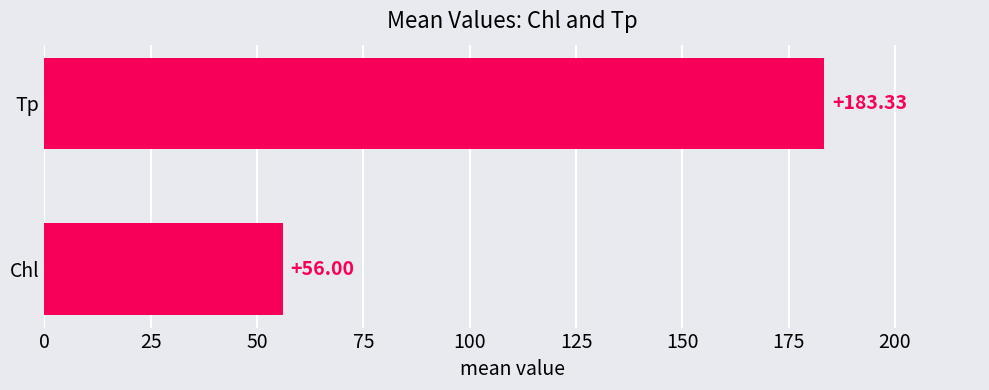

How many data points are less than 183?

1